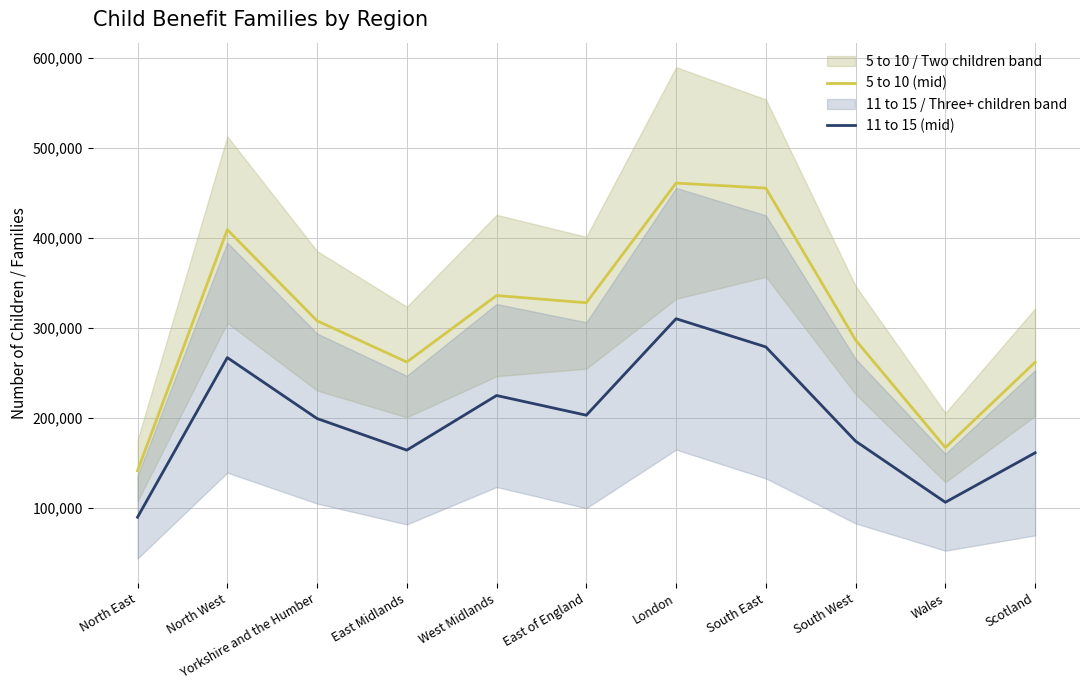

Rank the series by their maximum value, from highest to lowest.

5 to 10 (mid), 11 to 15 (mid)